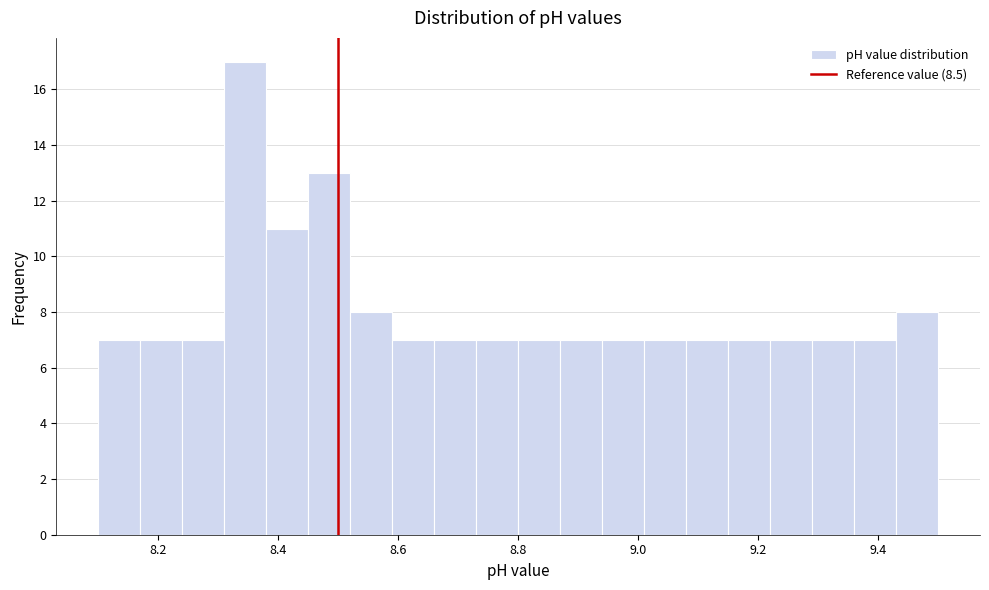

Around what value on the x-axis is the tallest bar? Give the approximate position of its centre, as read against the axis.

8.34